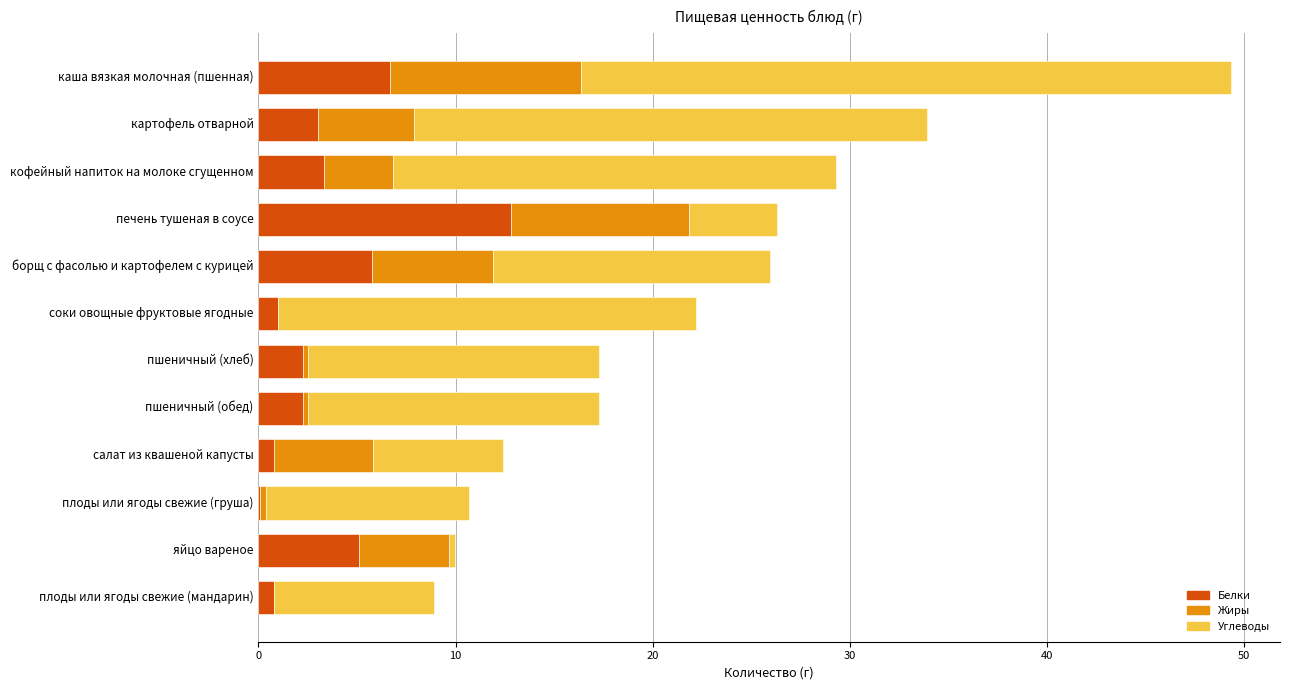

What is the total value across all series at каша вязкая молочная (пшенная)?

49.4